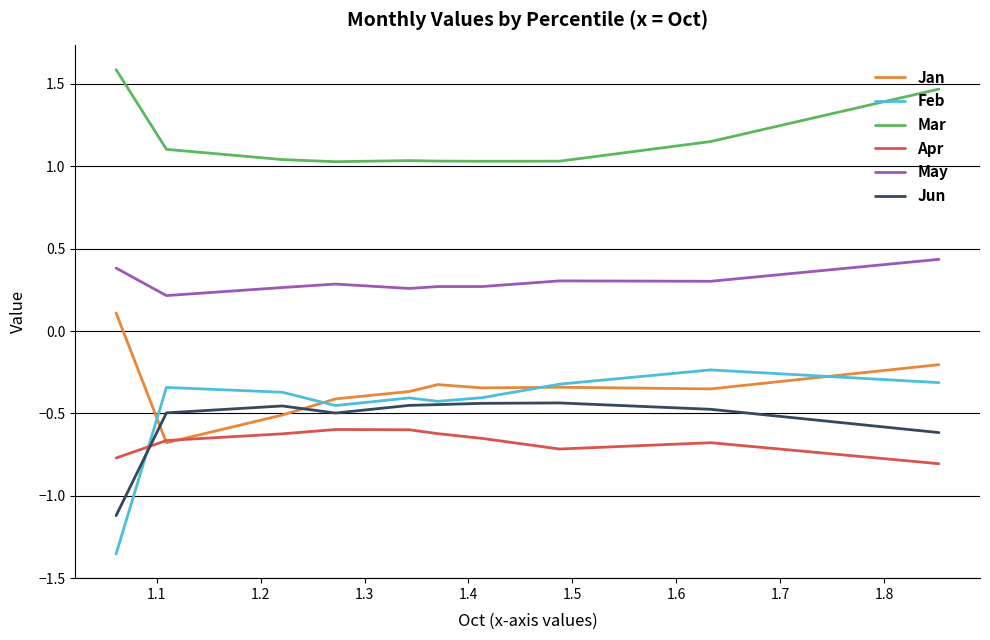

Which series has the widest spread of values?

Feb